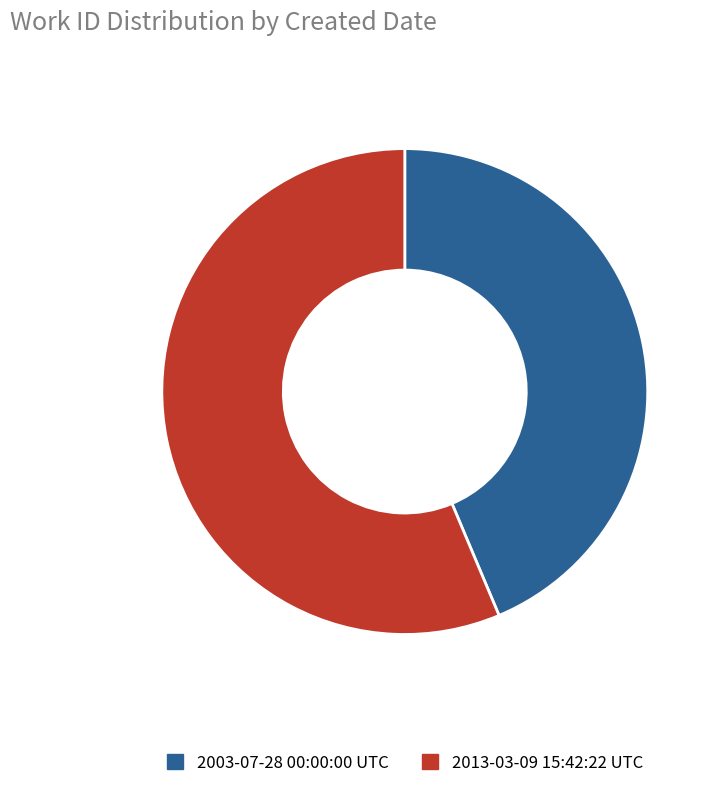

Is 2013-03-09 15:42:22 UTC the majority of the pie?

Yes